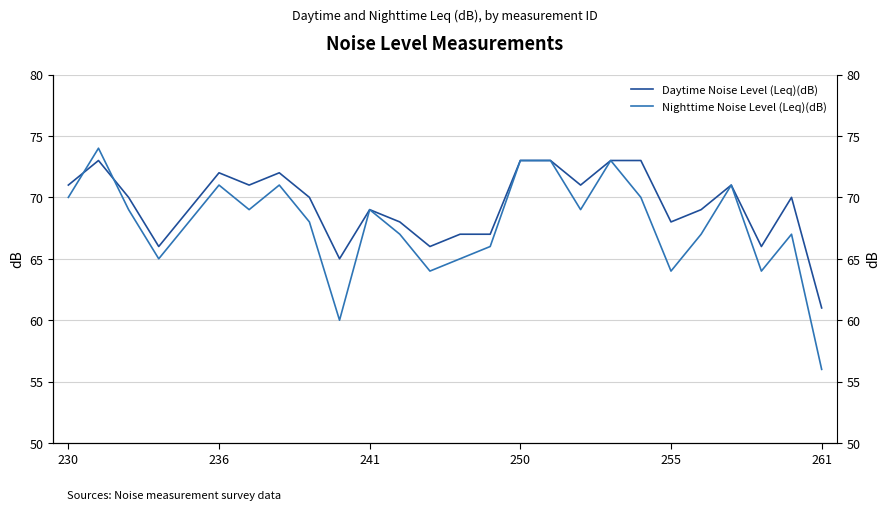

In Daytime Noise Level (Leq)(dB), how many points are lower than both neighbors (excluding endpoints)?

7